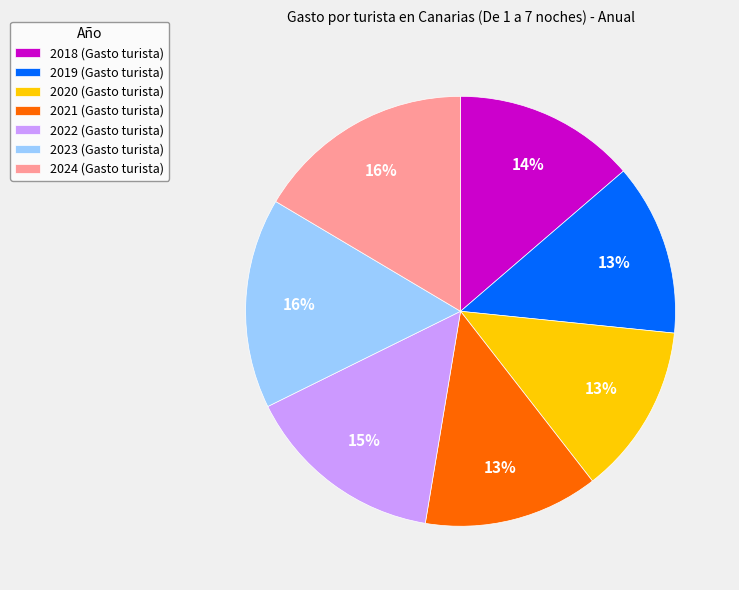

To the nearest percent, what is the difference between the 2022 and 2019 slice percentages?

2%